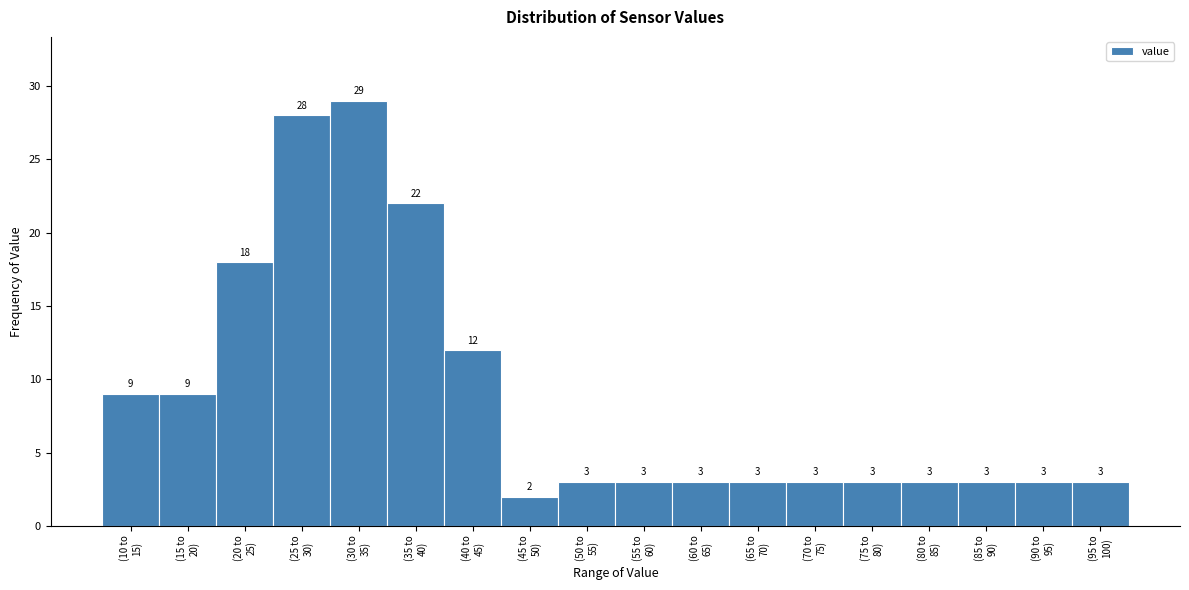

Reading left to right, transcribe all the data shown in this chart.

9	9	18	28	29	22	12	2	3	3	3	3	3	3	3	3	3	3